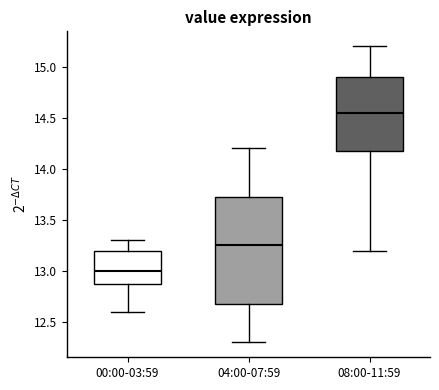

Reading left to right, read every box against the y-axis: the position of its median line, the range the box covers, and the ends of its whiskers. The values are not printed on the chart, so give them approximately, as read against the axis.

00:00-03:59: median 13.00, box 12.90 to 13.20, whiskers 12.60 to 13.30
04:00-07:59: median 13.25, box 12.70 to 13.75, whiskers 12.30 to 14.20
08:00-11:59: median 14.55, box 14.20 to 14.90, whiskers 13.20 to 15.20